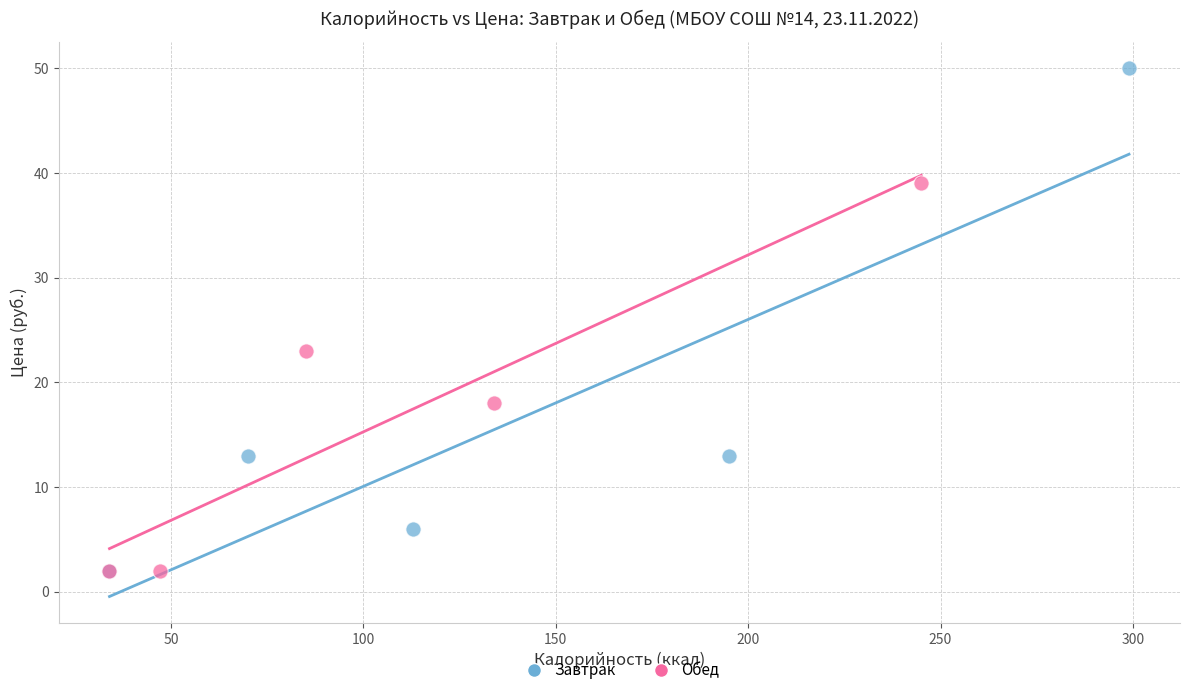

Which series contains the highest Y value?

Завтрак